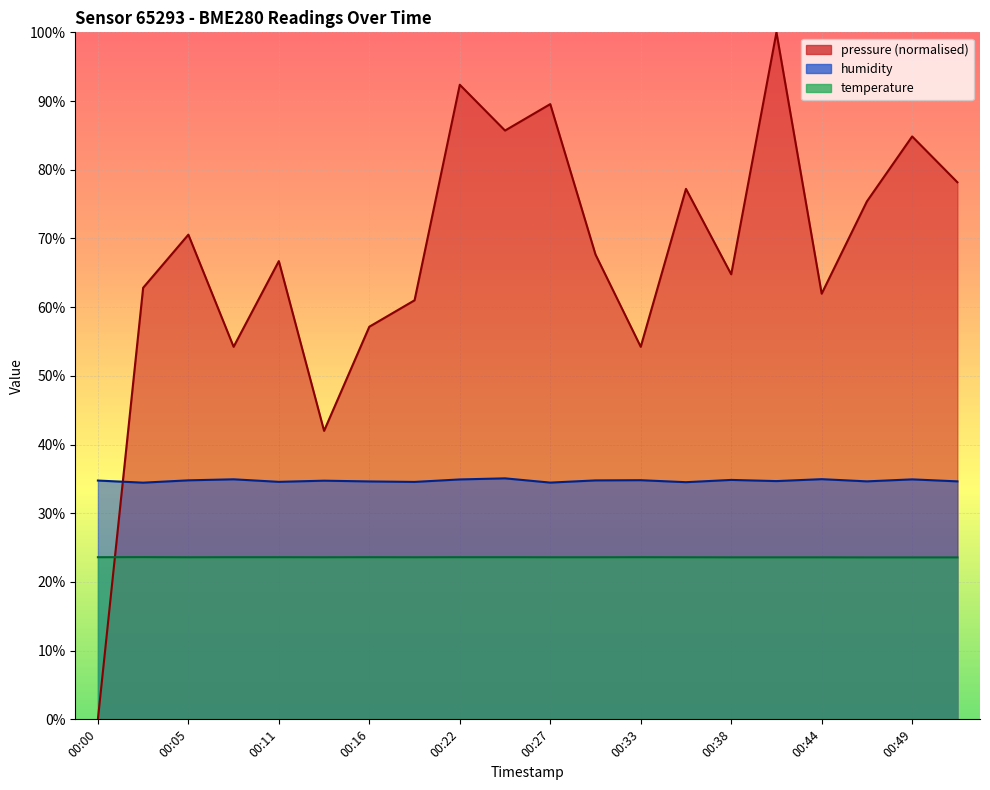

What is the approximate value of temperature at 00:05?

23.6